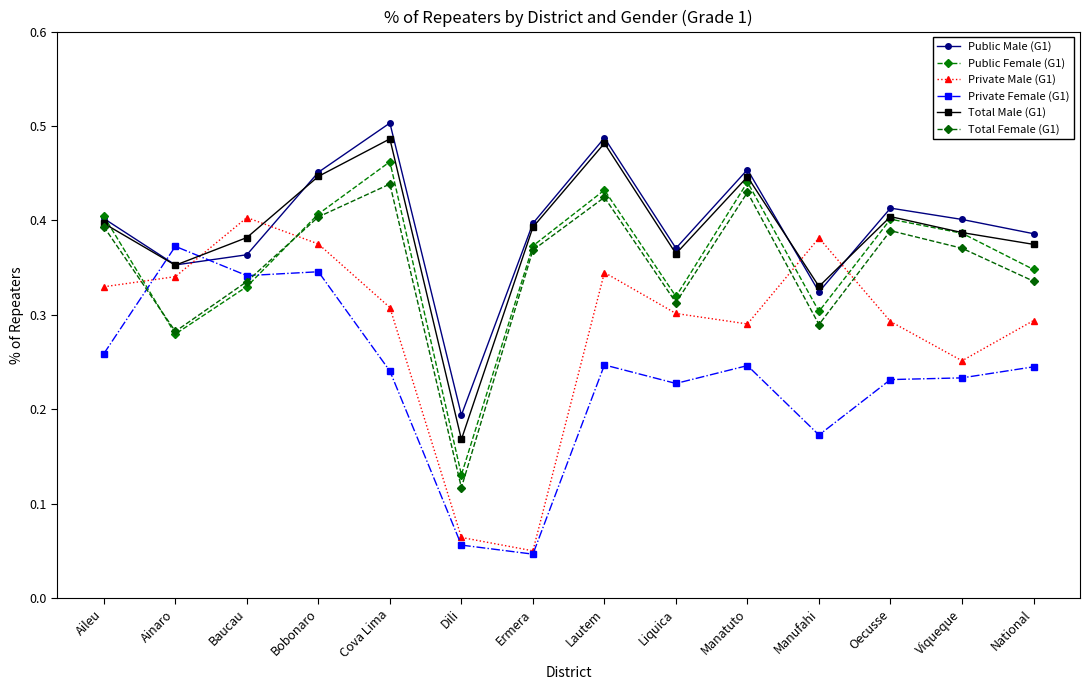

Rank the series at Oecusse from highest to lowest value.

Public Male (G1), Total Male (G1), Public Female (G1), Total Female (G1), Private Male (G1), Private Female (G1)